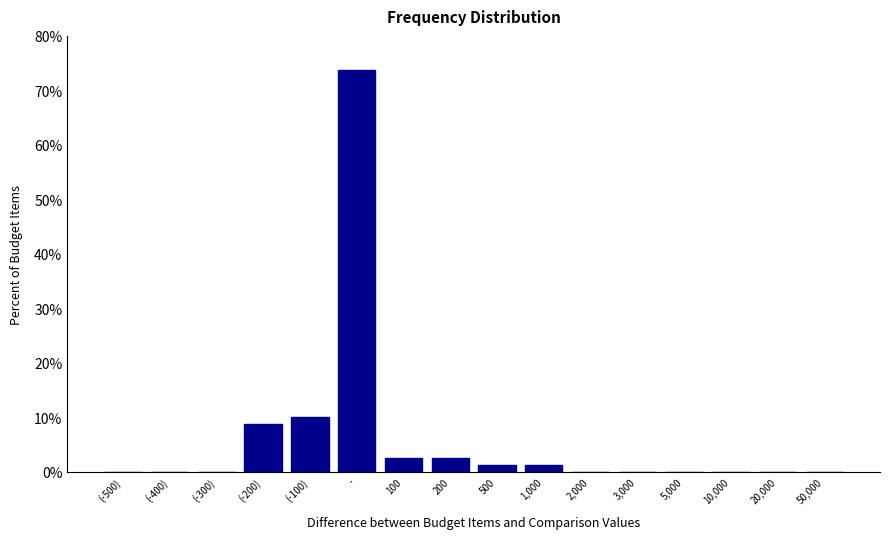

True or false: the data shows 2.5 at 200.

True